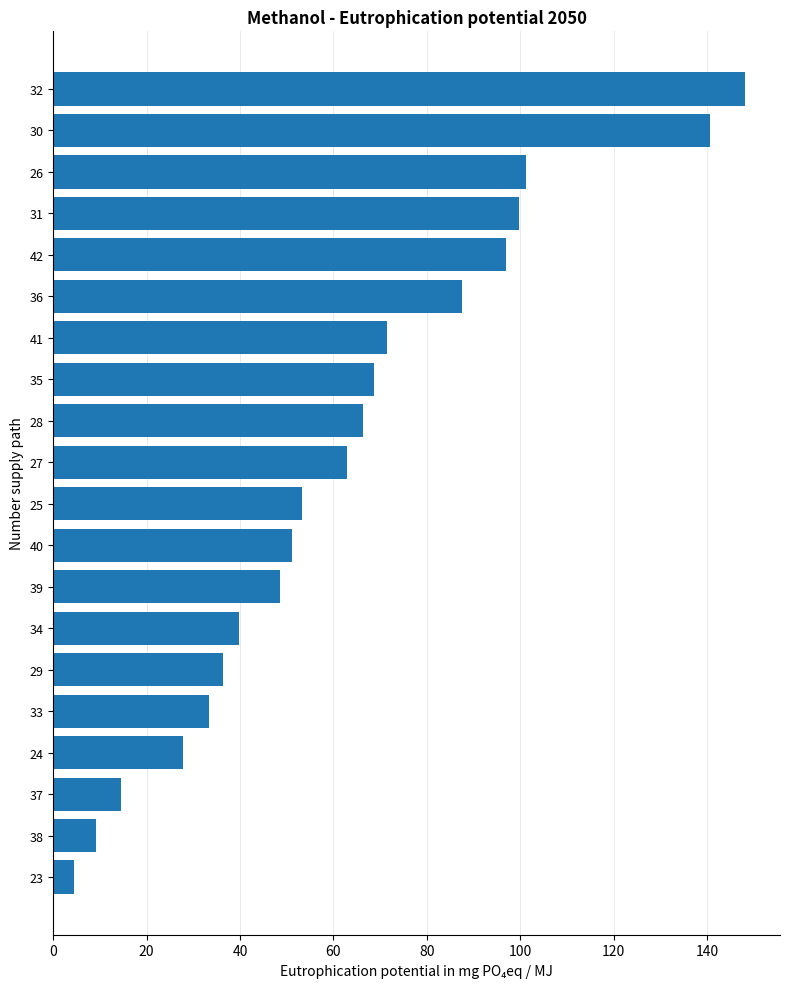

What is the change in value from 41 to 24?

-43.7